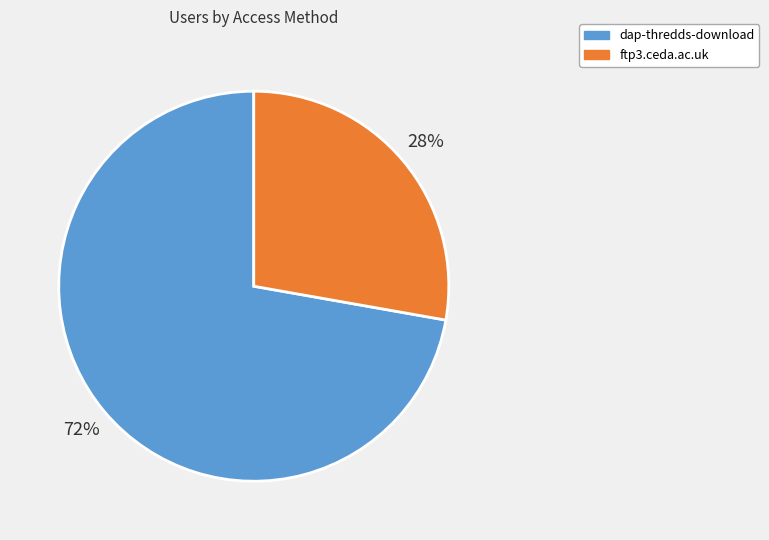

Which slice represents more than half of the pie?

dap-thredds-download